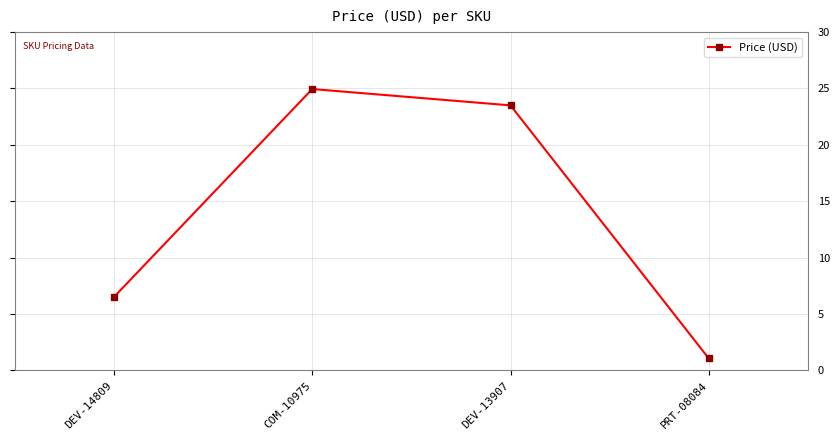

At which label does the data first exceed 23?

COM-10975